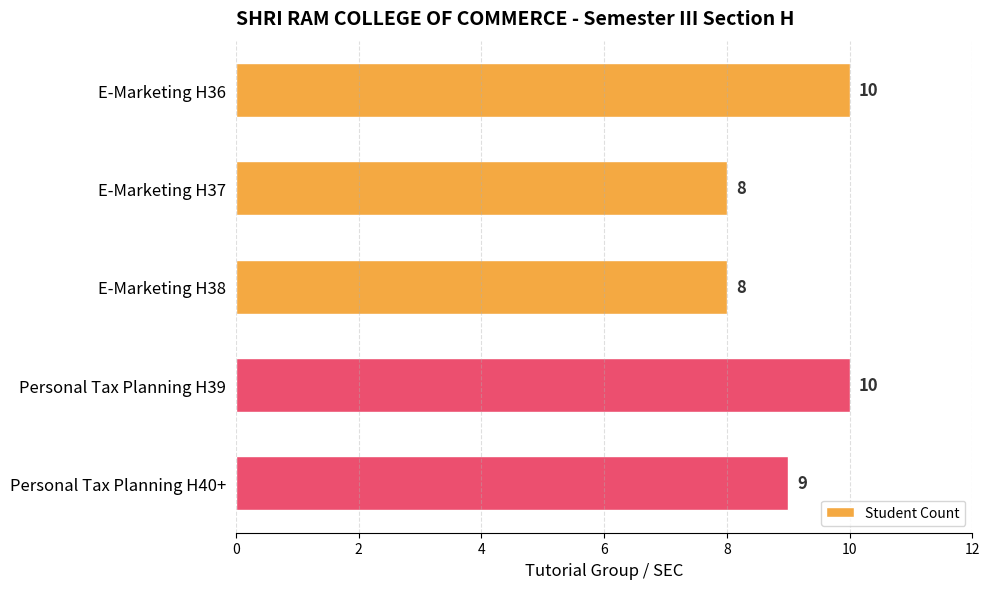

Reading top to bottom, extract all data points from this chart.

10	8	8	10	9